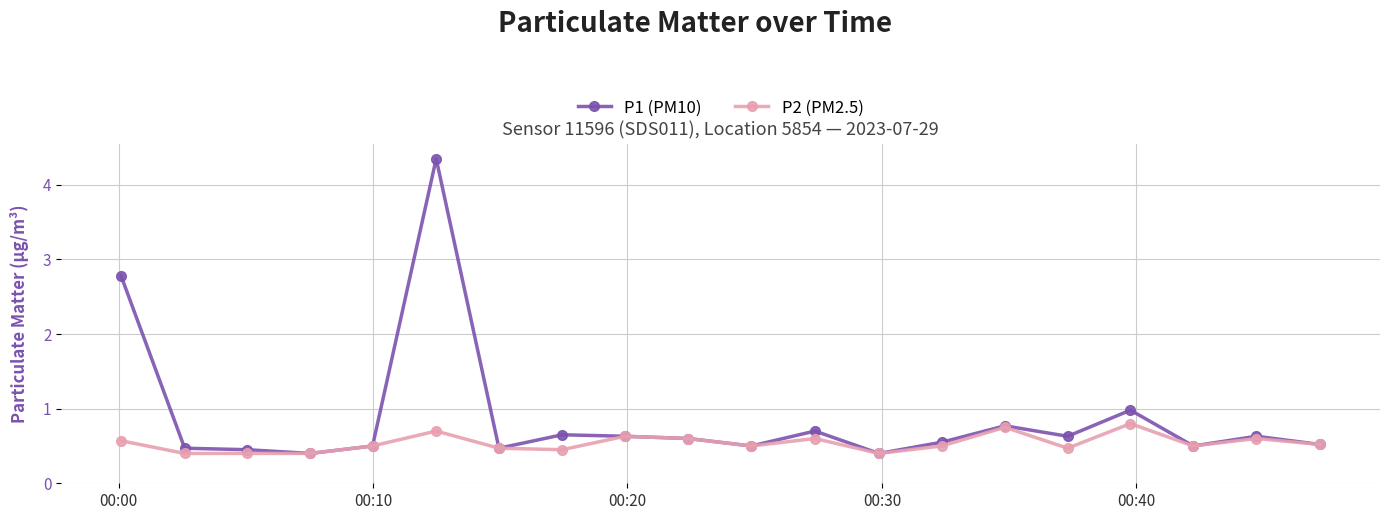

Which series has the largest range (max minus min)?

P1 (PM10)